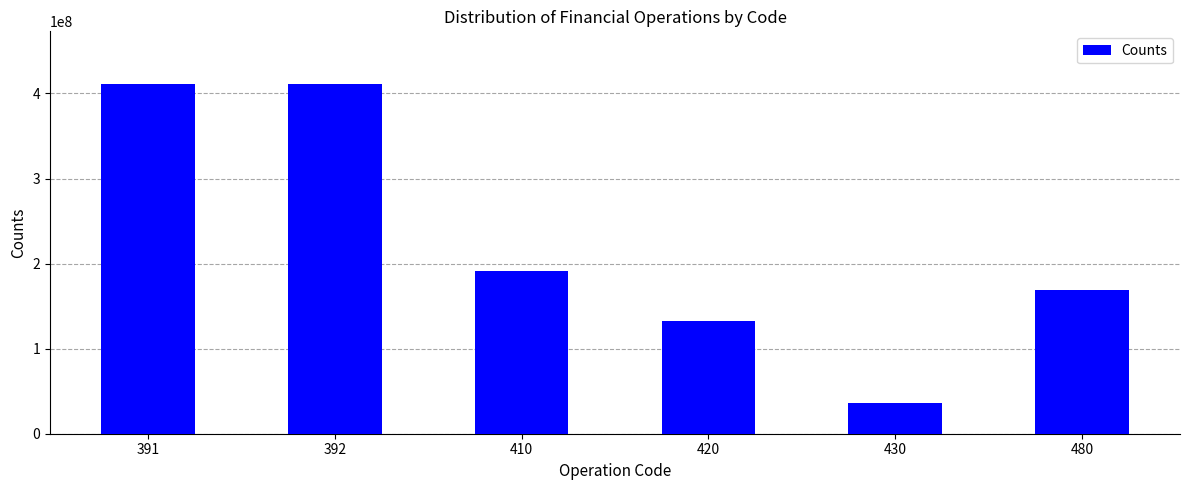

Are the bars horizontal?

No